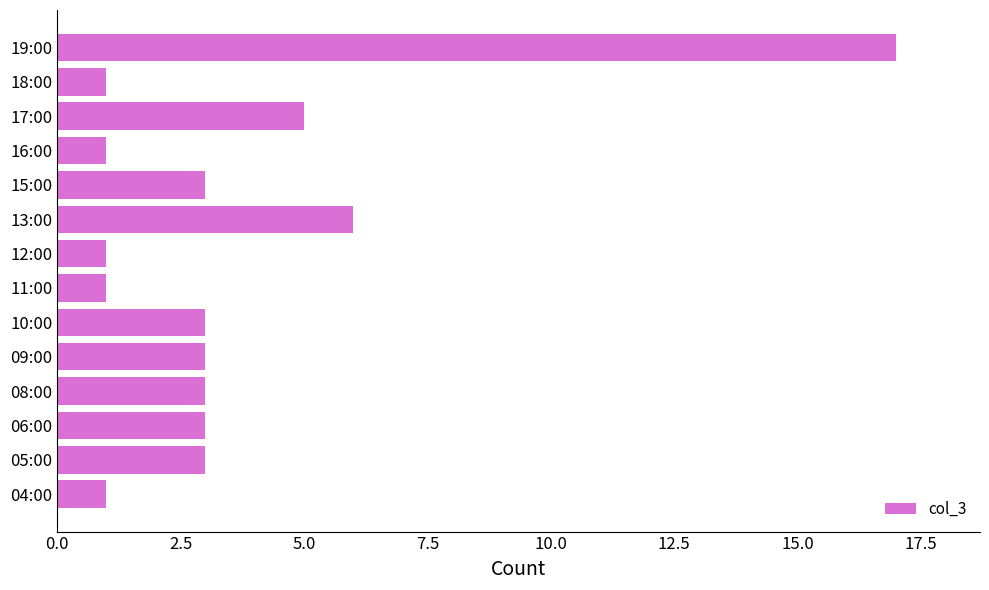

Count the values in the range 1 to 3.

11